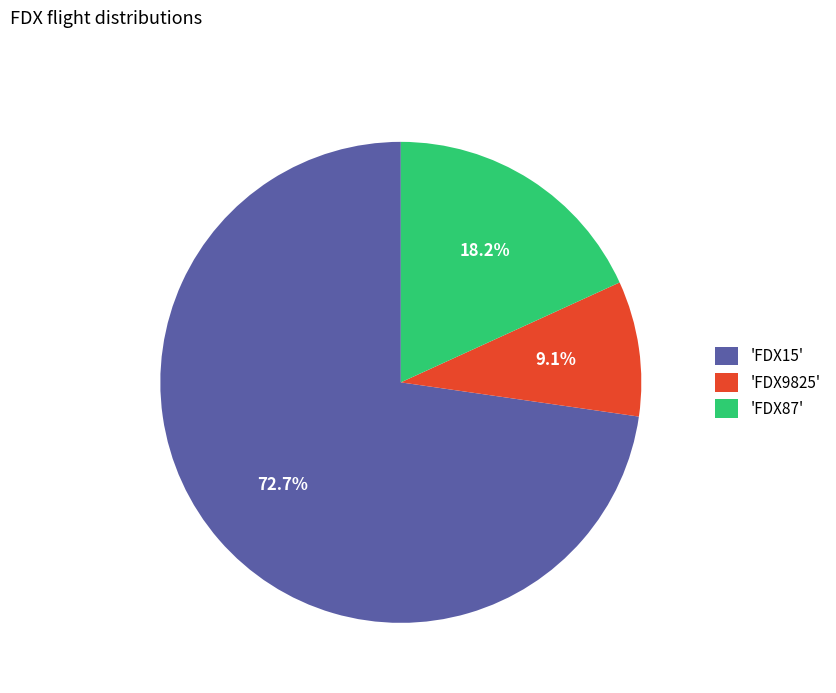

Which slice is the largest?

'FDX15'